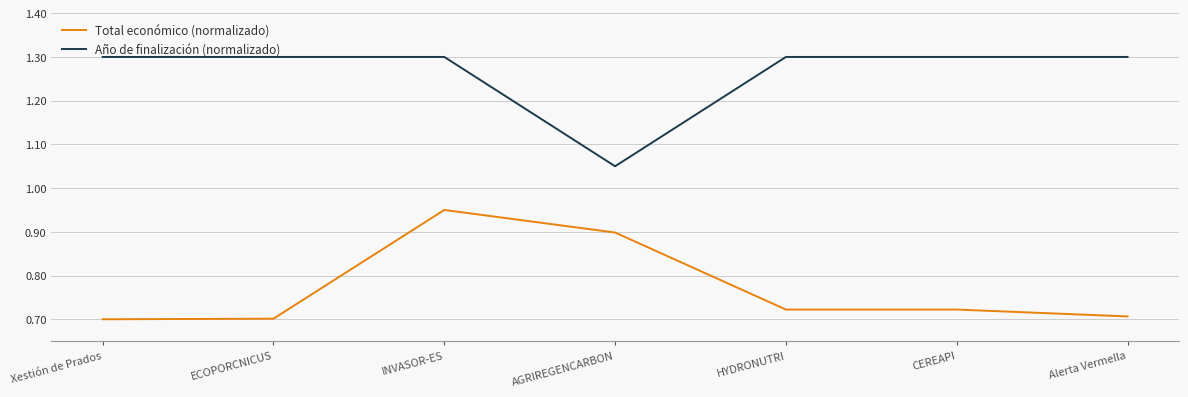

True or false: Total económico (normalizado) and Año de finalización (normalizado) intersect in this chart.

False